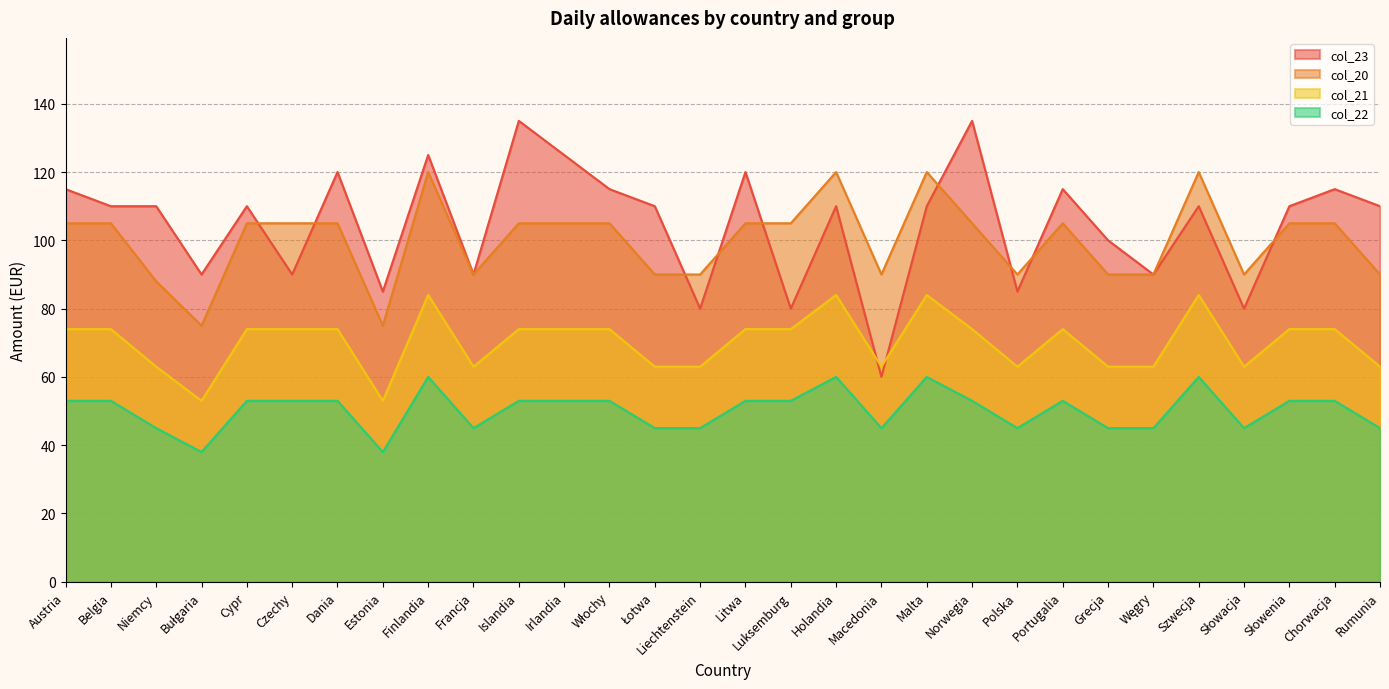

Is it true that col_23 equals 120 at Dania?

True